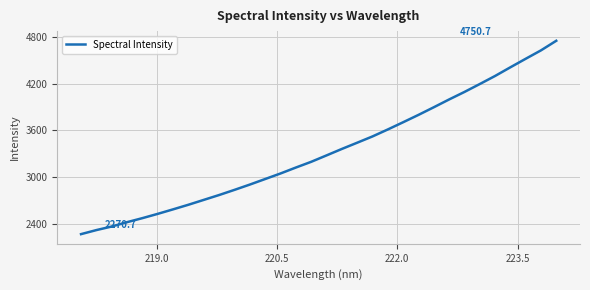

What is the minimum value shown in the chart?

2270.7